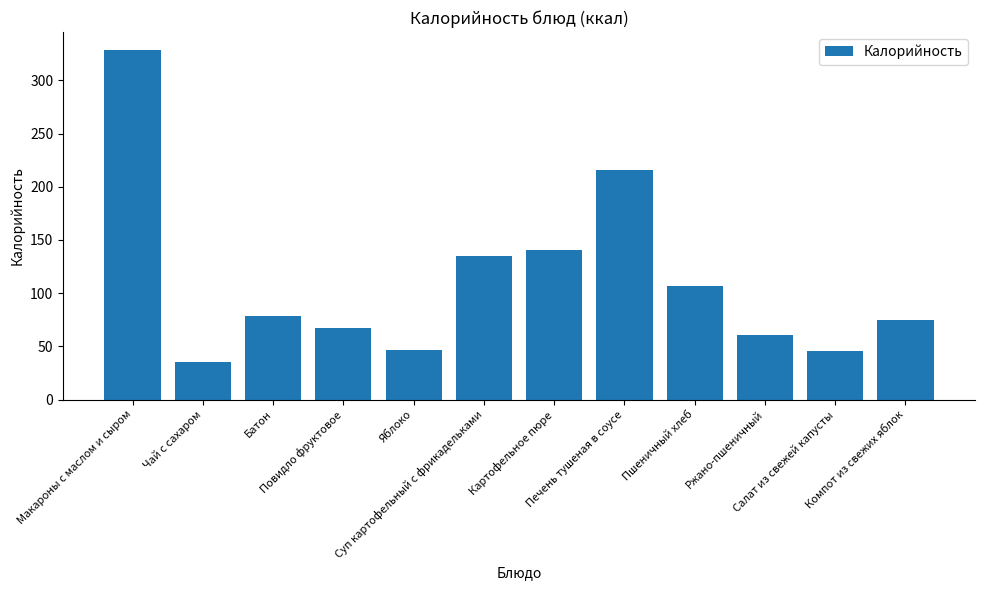

What position from the right is Яблоко?

8